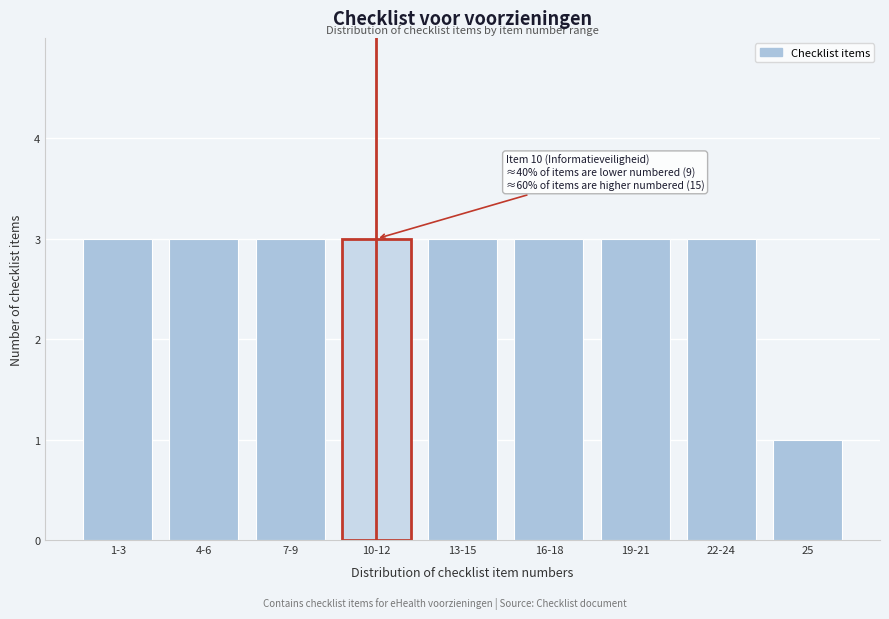

Reading right to left, extract all data points from this chart.

25=1	22-24=3	19-21=3	16-18=3	13-15=3	10-12=3	7-9=3	4-6=3	1-3=3